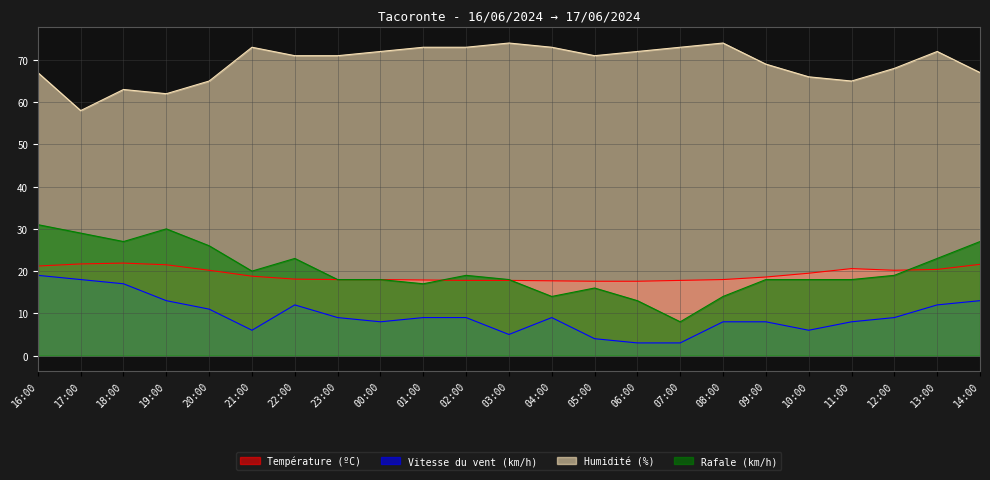

True or false: Rafale (km/h) and Vitesse du vent (km/h) cross at least once.

False